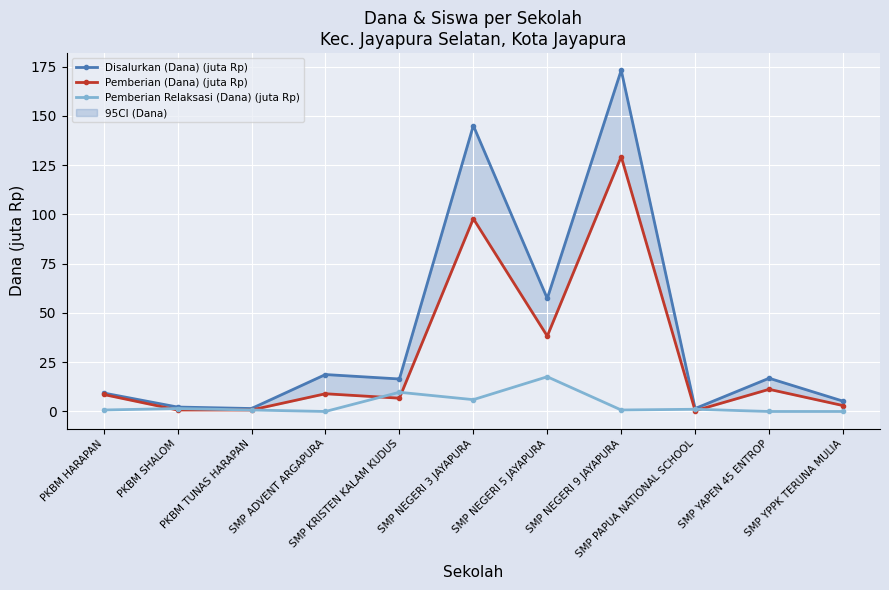

True or false: Disalurkan (Dana) (juta Rp) and Pemberian Relaksasi (Dana) (juta Rp) intersect in this chart.

False